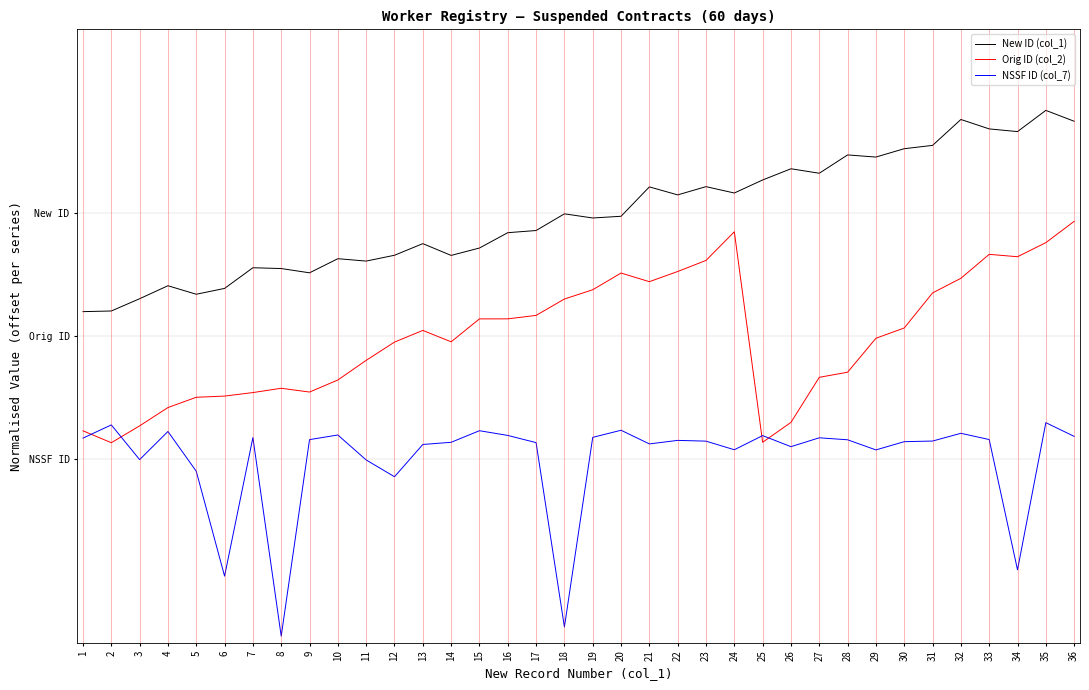

At which category does the chart reach its peak across all series?

35